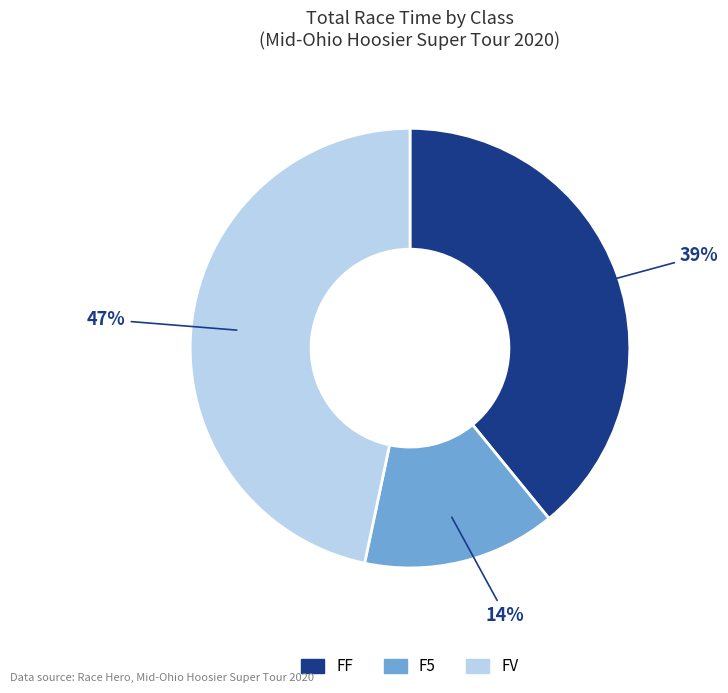

Is it true that FF is 50% of the pie?

False